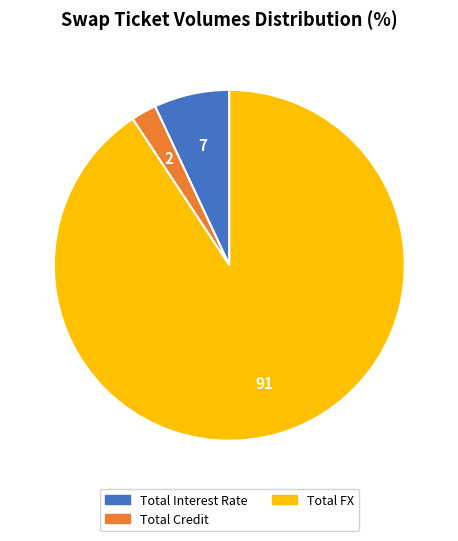

Is there any slice that represents more than half of the pie?

Yes